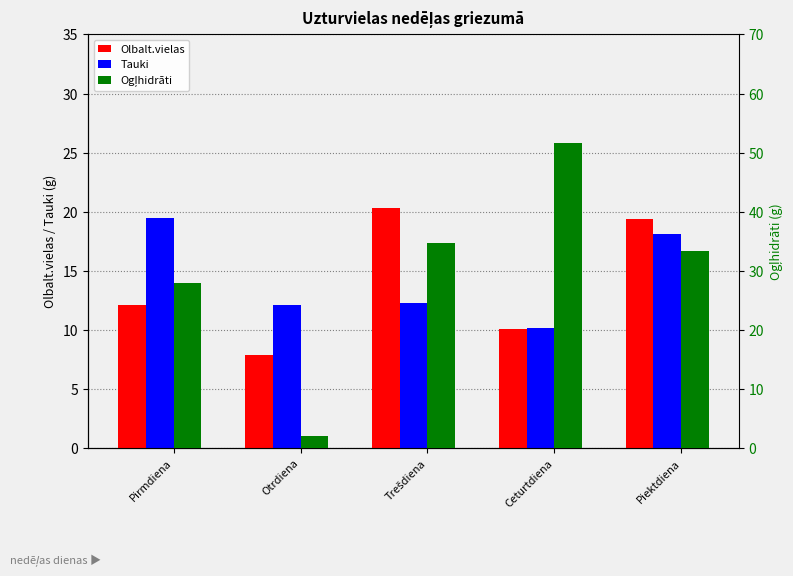

Reading left to right, extract all data points from this chart.

Olbalt.vielas: Pirmdiena=12.1	Otrdiena=7.9	Trešdiena=20.3	Ceturtdiena=10.1	Piektdiena=19.4
Tauki: Pirmdiena=19.5	Otrdiena=12.1	Trešdiena=12.3	Ceturtdiena=10.2	Piektdiena=18.1
Ogļhidrāti: Pirmdiena=28.0	Otrdiena=2.0	Trešdiena=34.7	Ceturtdiena=51.6	Piektdiena=33.4